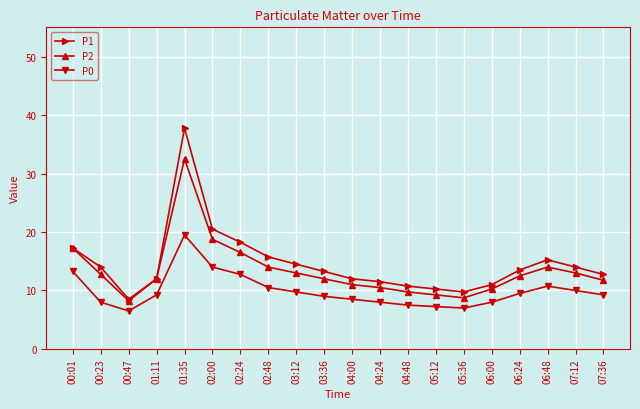

What is the average value of the P0 series?

9.9